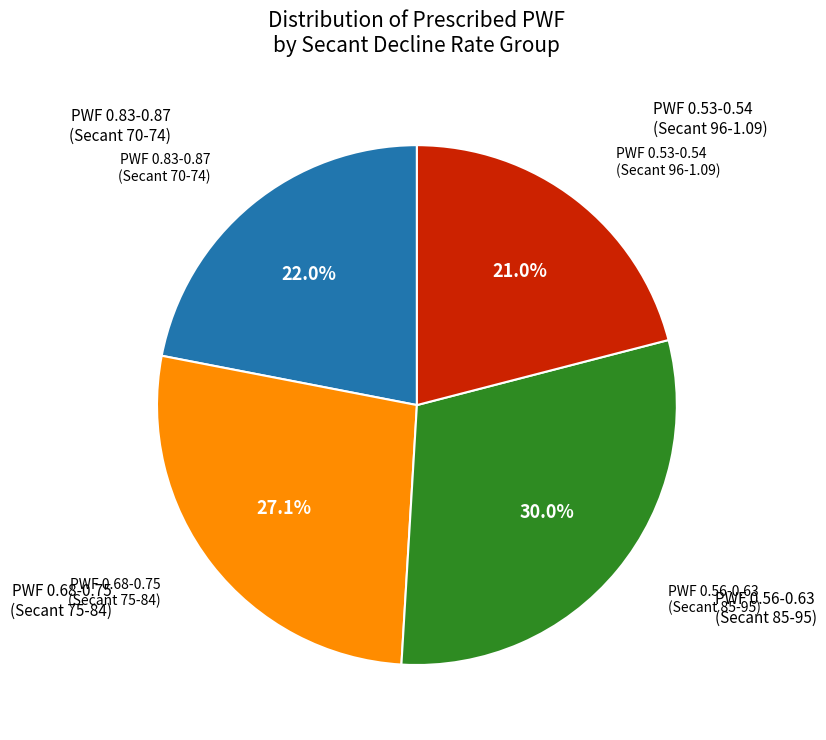

Is there any slice that represents more than half of the pie?

No